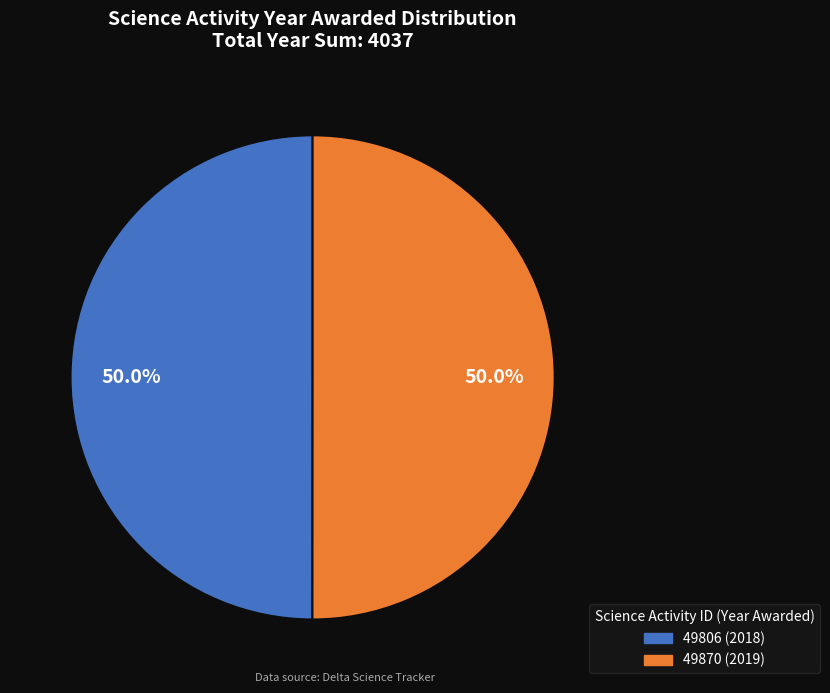

What is the ratio of the value at 49806 (2018) to the value at 49870 (2019)?

1.0